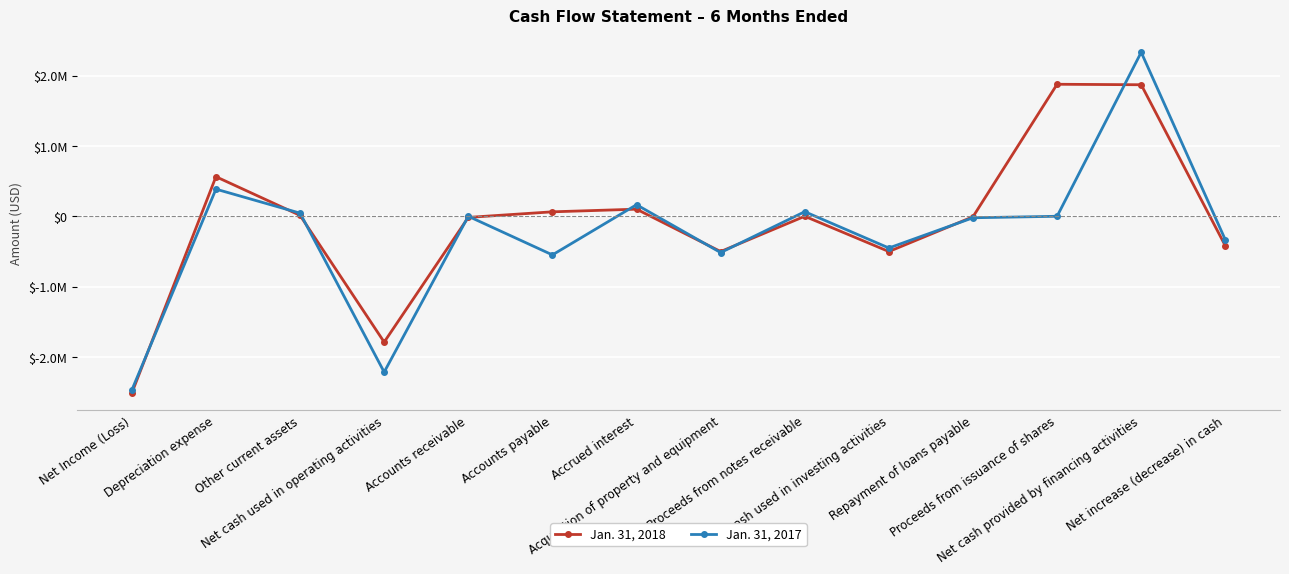

Is this an area chart (filled region under the line)?

No